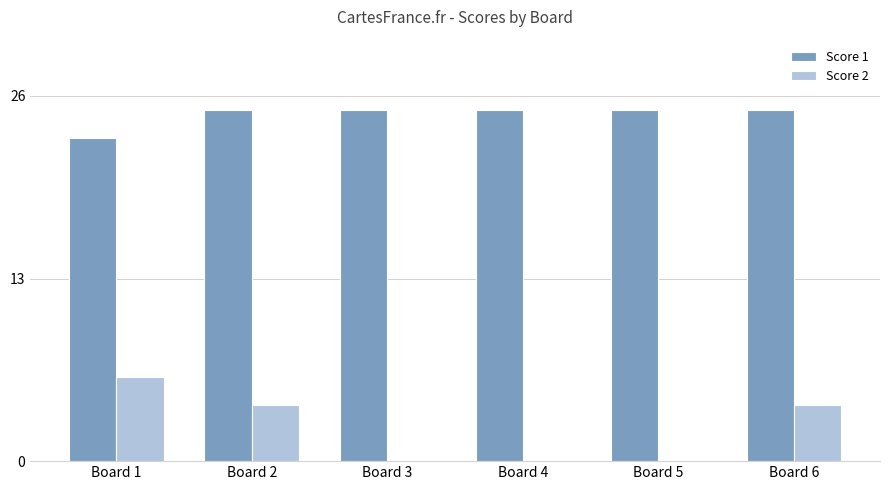

What is the greatest value displayed?

25